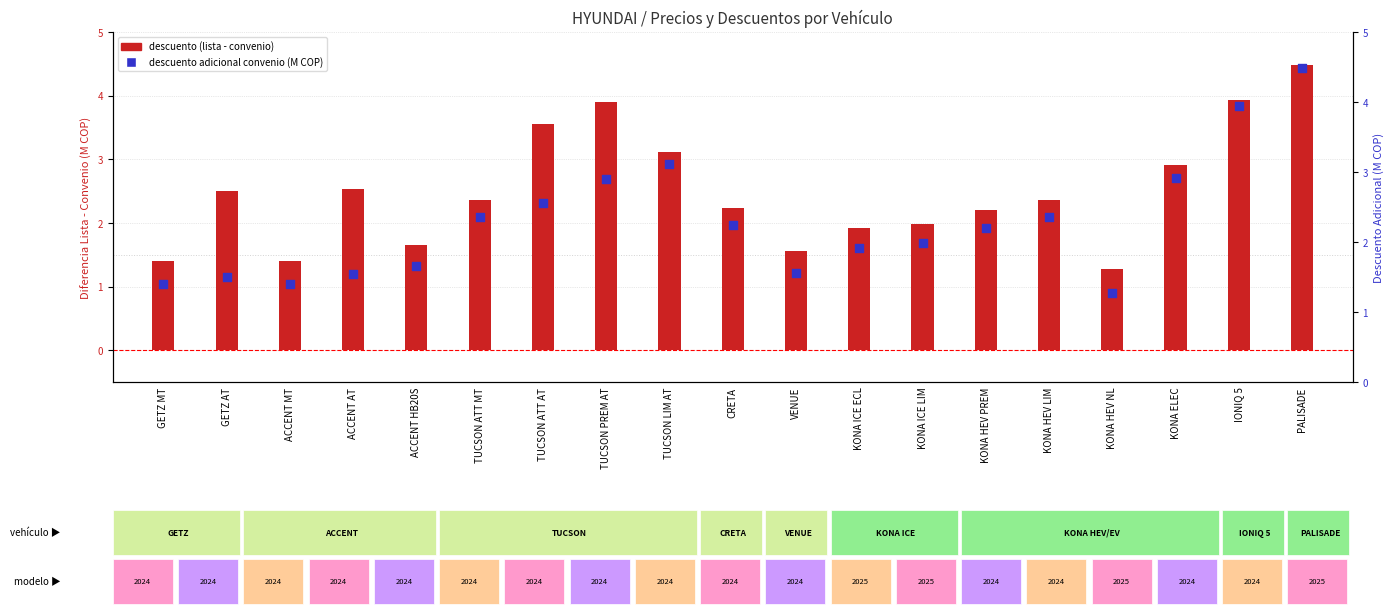

Which series has the largest total across all categories?

descuento (lista - convenio)